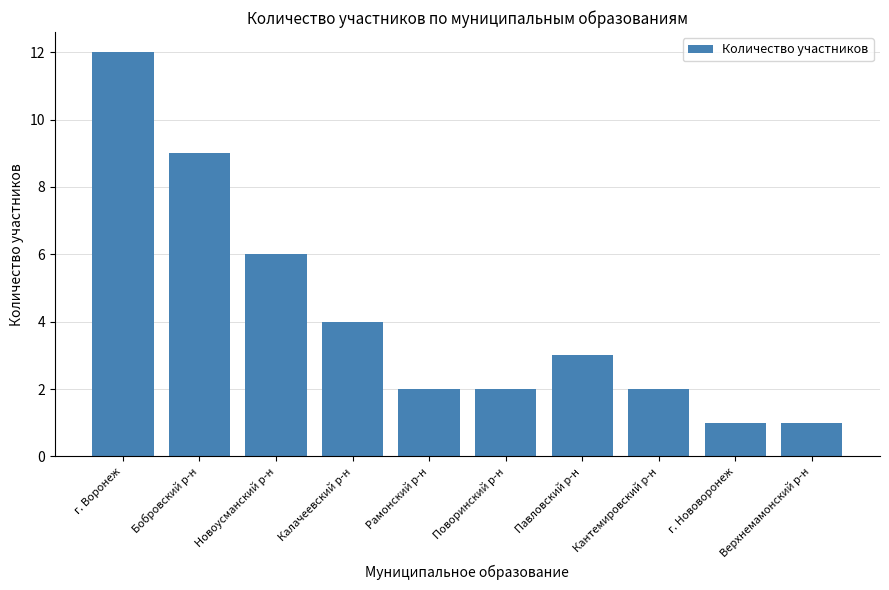

How many series are shown in this chart?

1